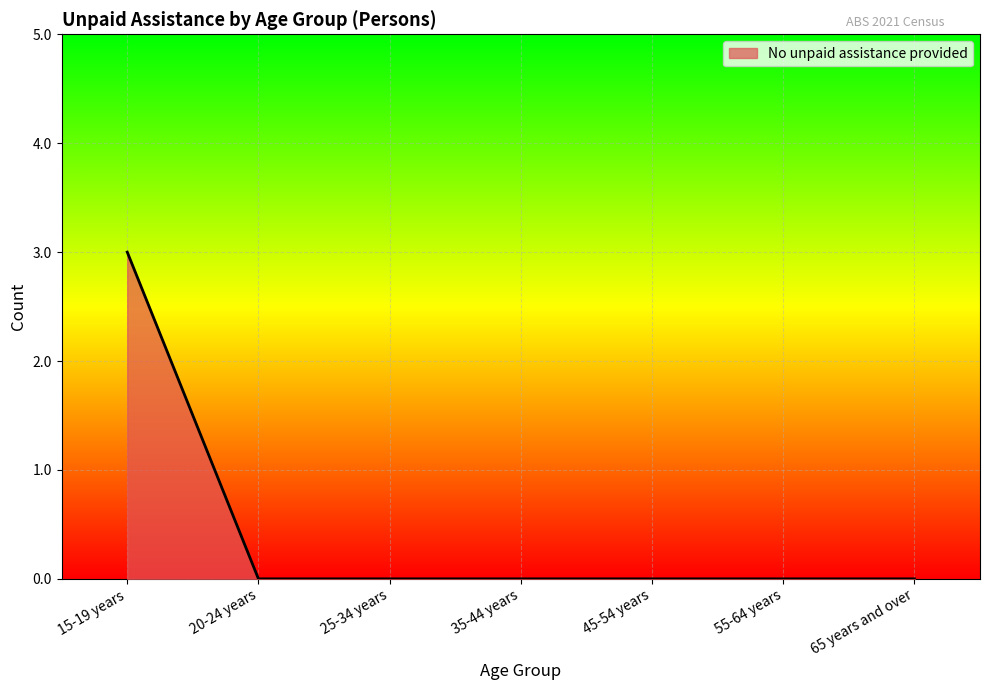

Reading left to right, list all the values displayed in this chart.

3	0	0	0	0	0	0